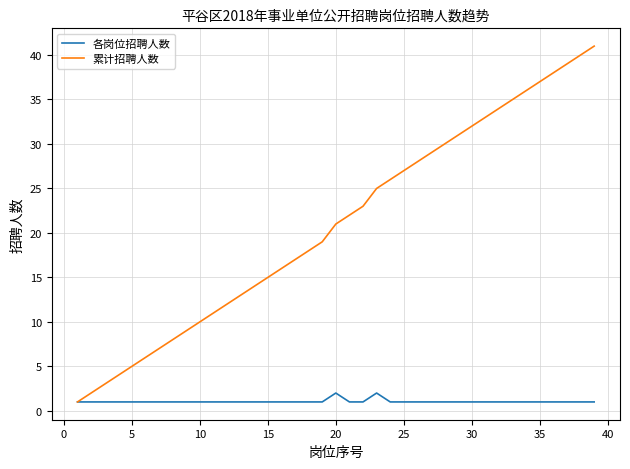

List the series in order of their peak value, lowest first.

各岗位招聘人数, 累计招聘人数